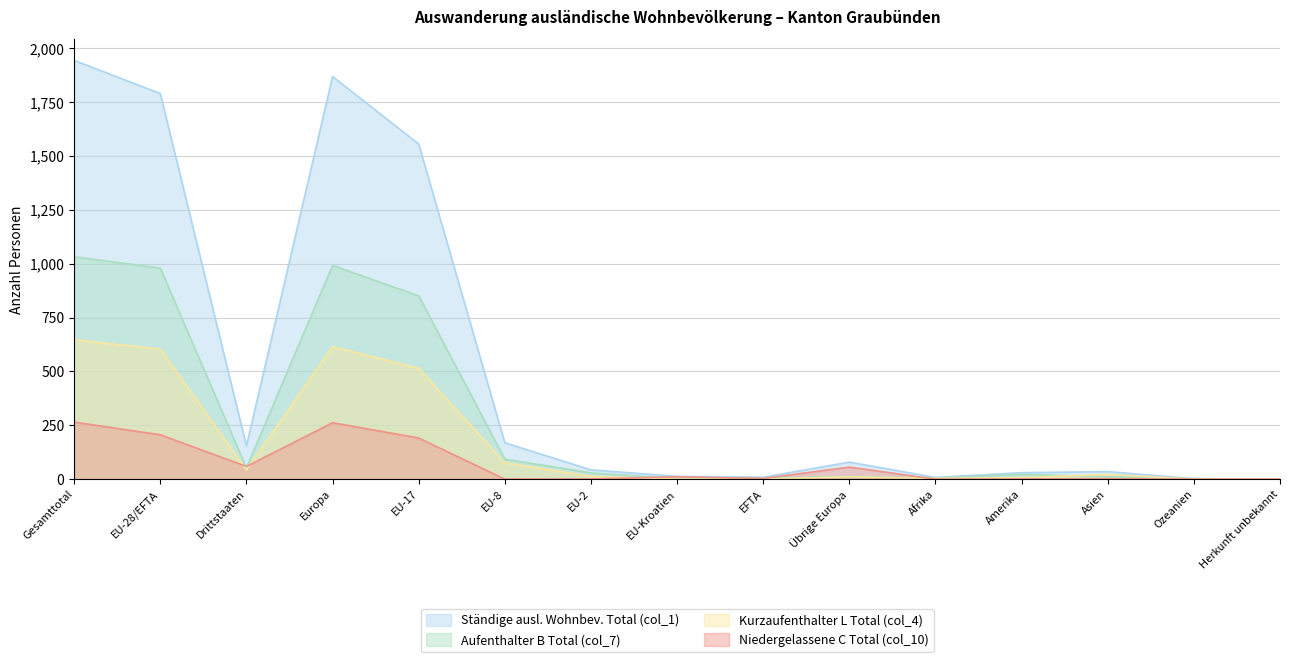

Rank the series by their average value, from highest to lowest.

Ständige ausl. Wohnbev. Total (col_1), Aufenthalter B Total (col_7), Kurzaufenthalter L Total (col_4), Niedergelassene C Total (col_10)